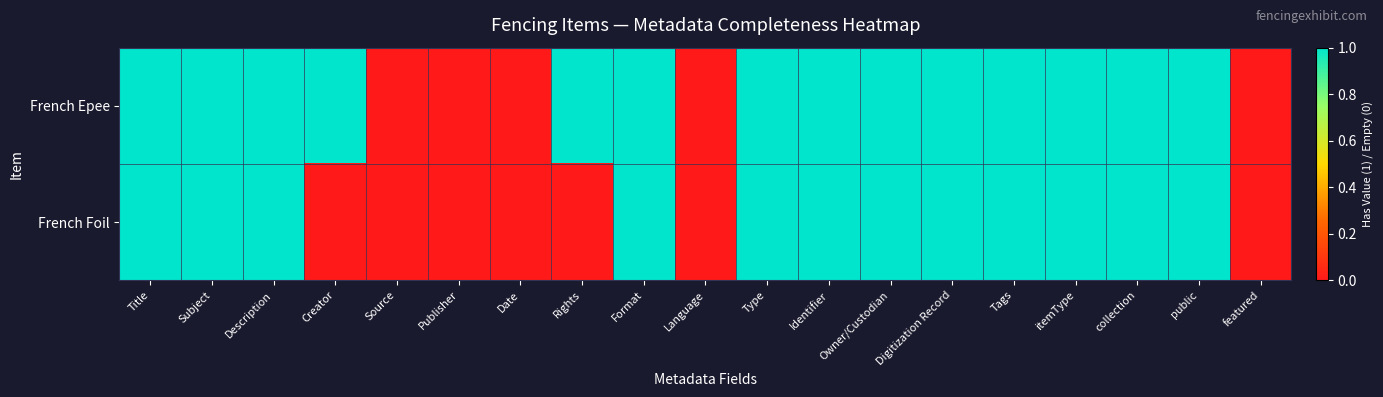

At which category does the chart reach its peak across all series?

Title